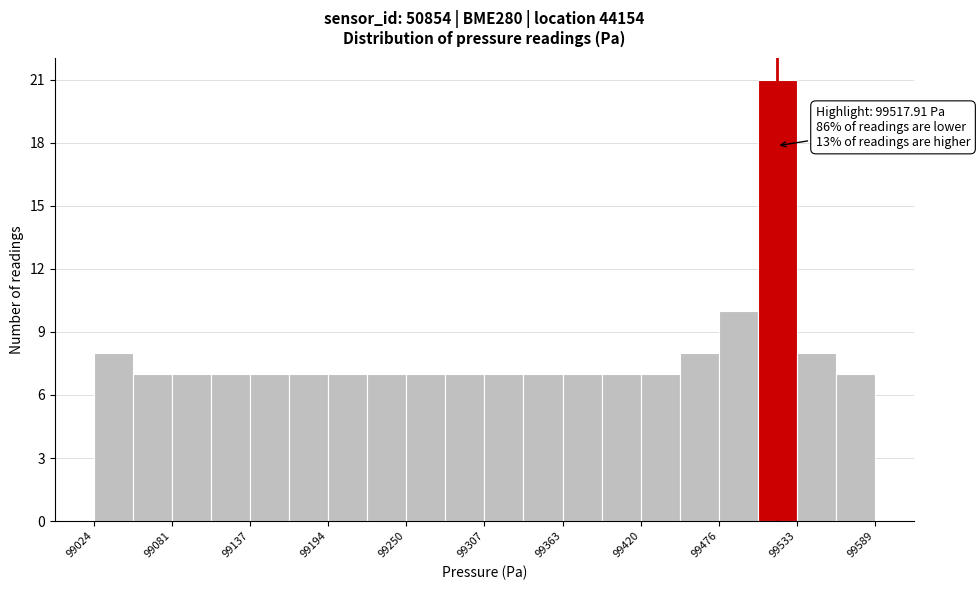

Read against the x-axis, roughly where is the centre of the tallest bar?

99520